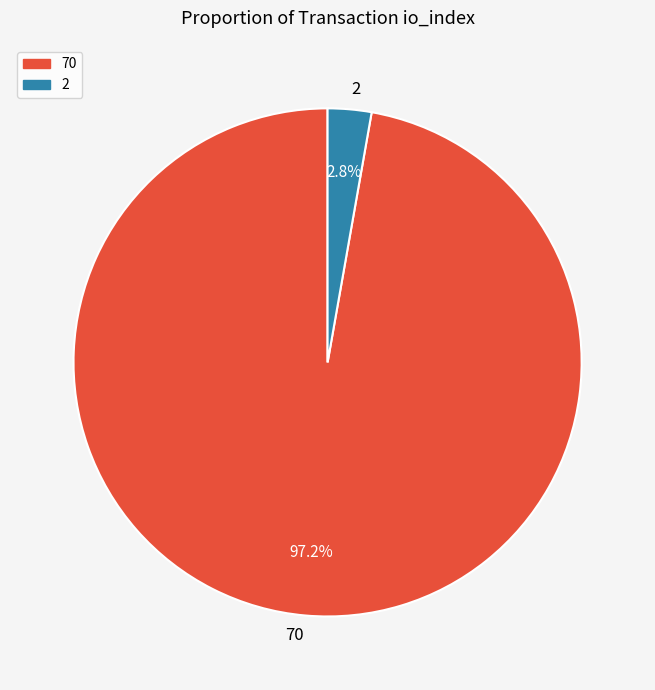

What is the smallest slice in the pie chart?

2